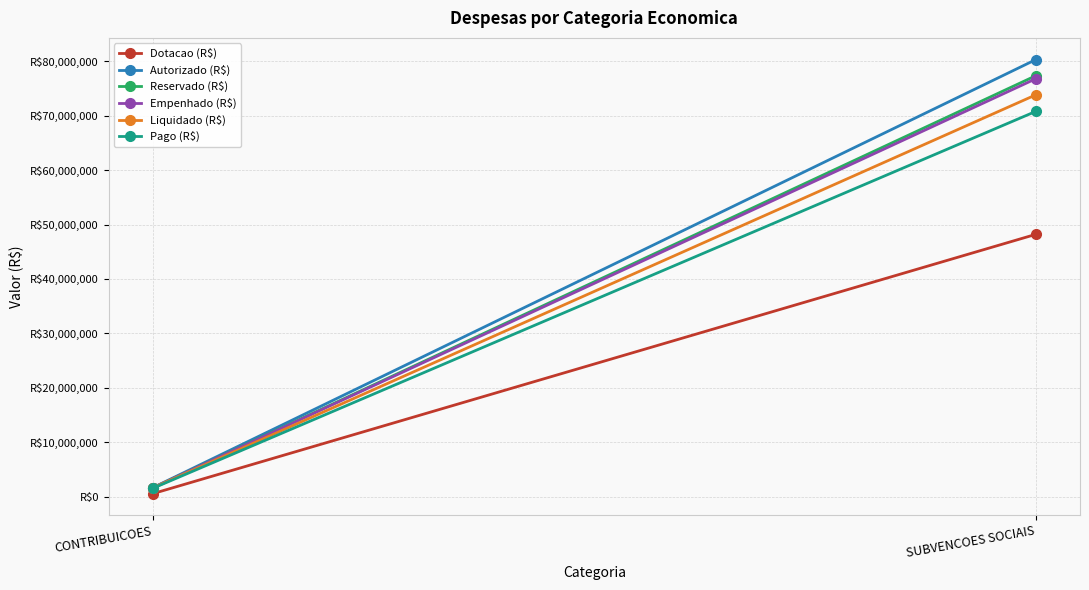

How many distinct data groups are displayed?

6